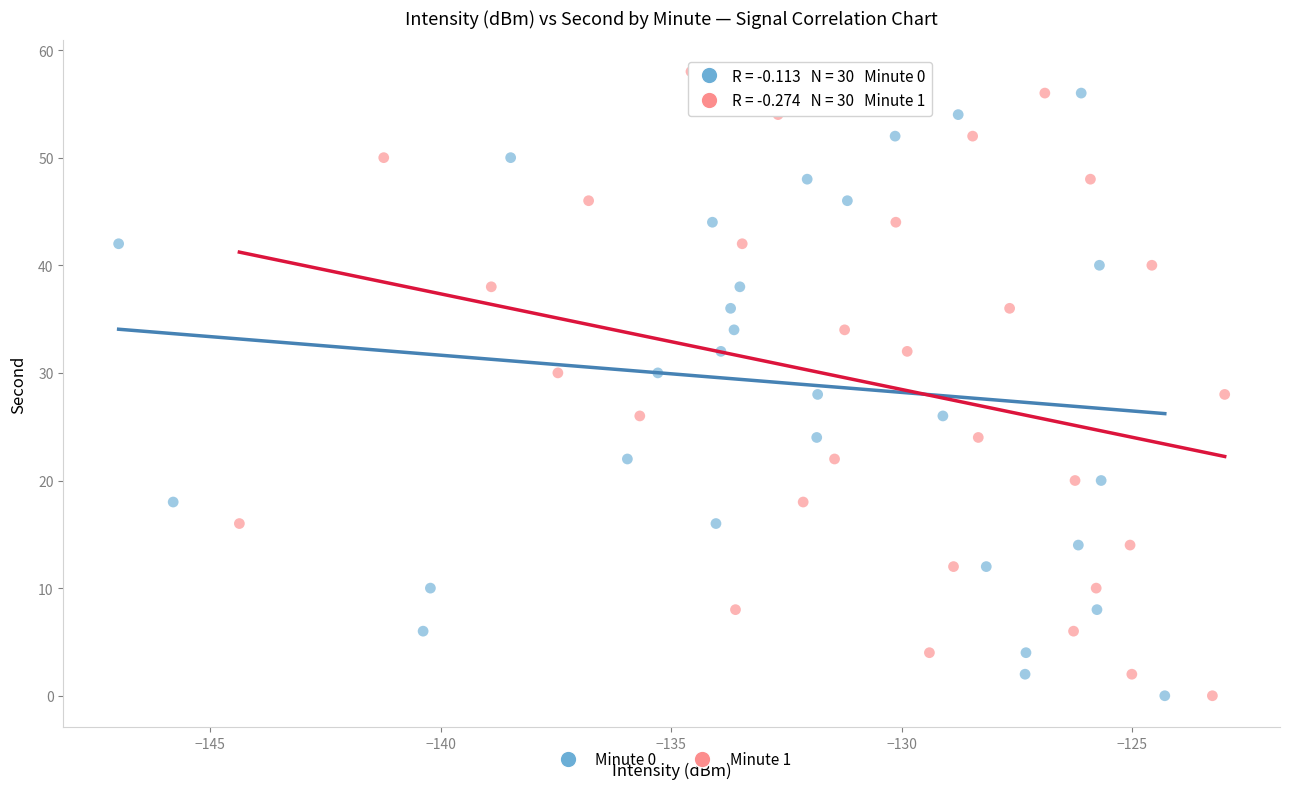

What are all the series names shown in the legend?

Minute 0, Minute 1